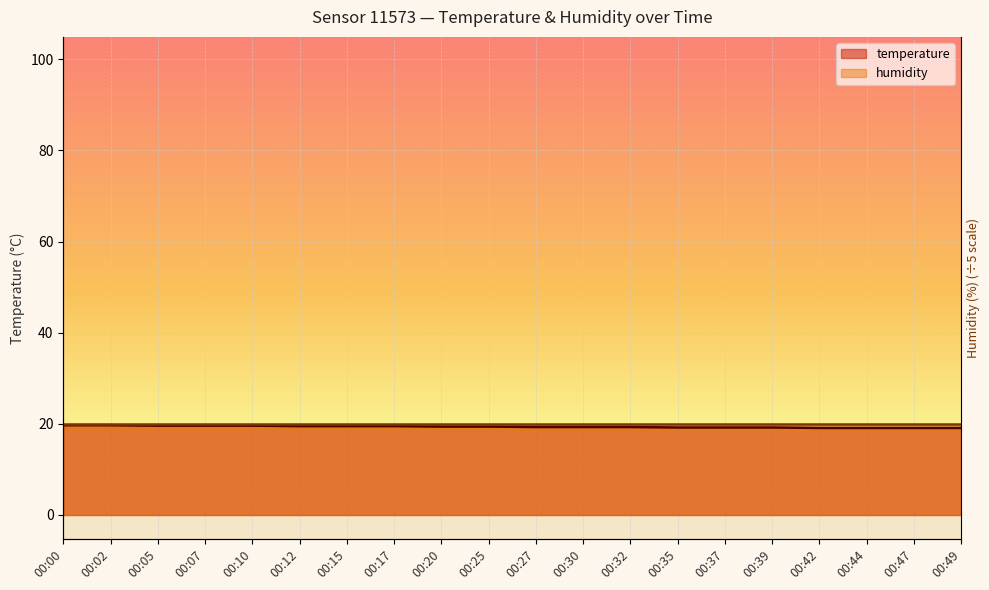

What is the sum of all values?

387.4